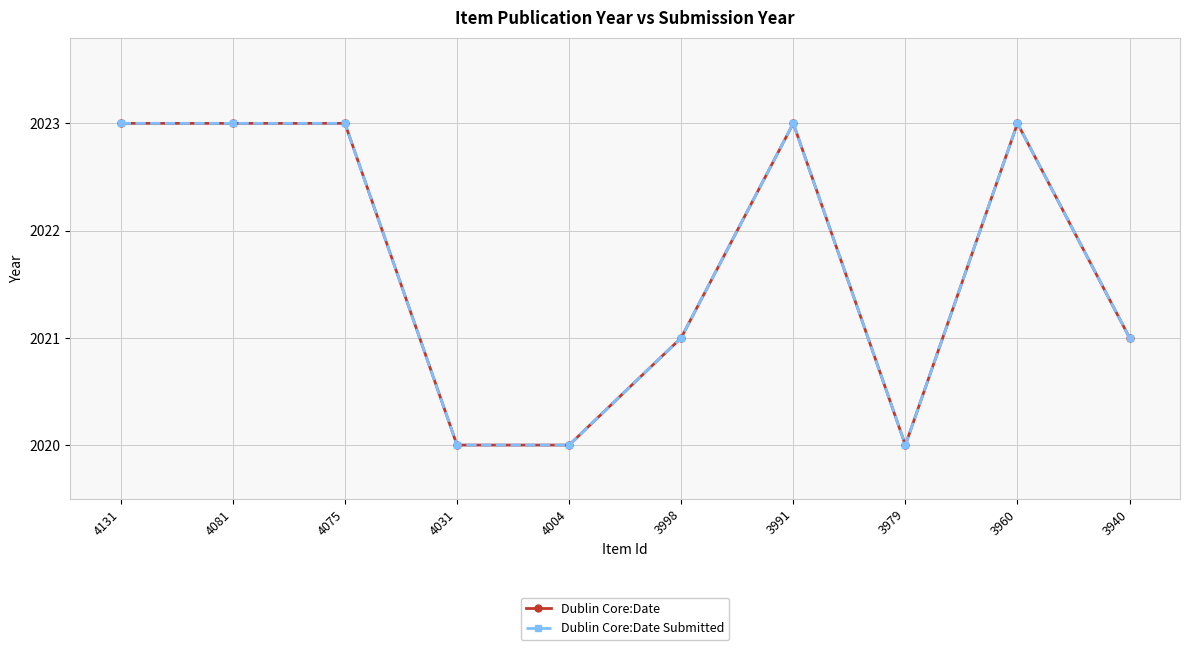

True or false: Dublin Core:Date Submitted and Dublin Core:Date cross at least once.

False